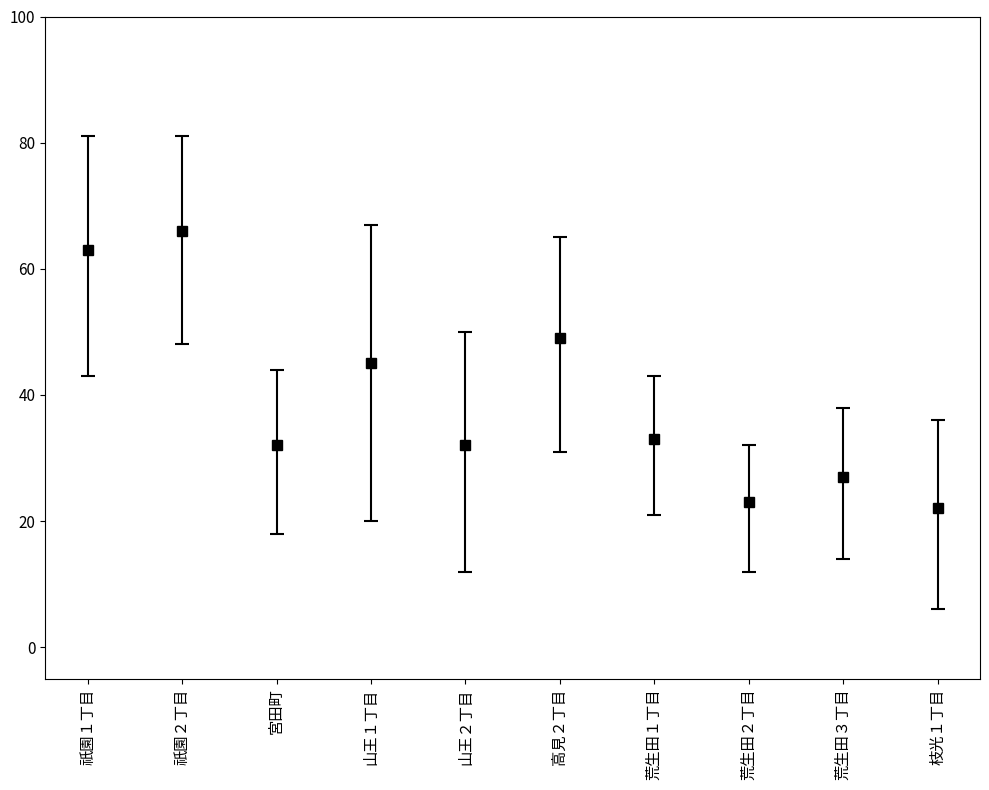

Reading left to right, transcribe all the data shown in this chart.

63	66	32	45	32	49	33	23	27	22